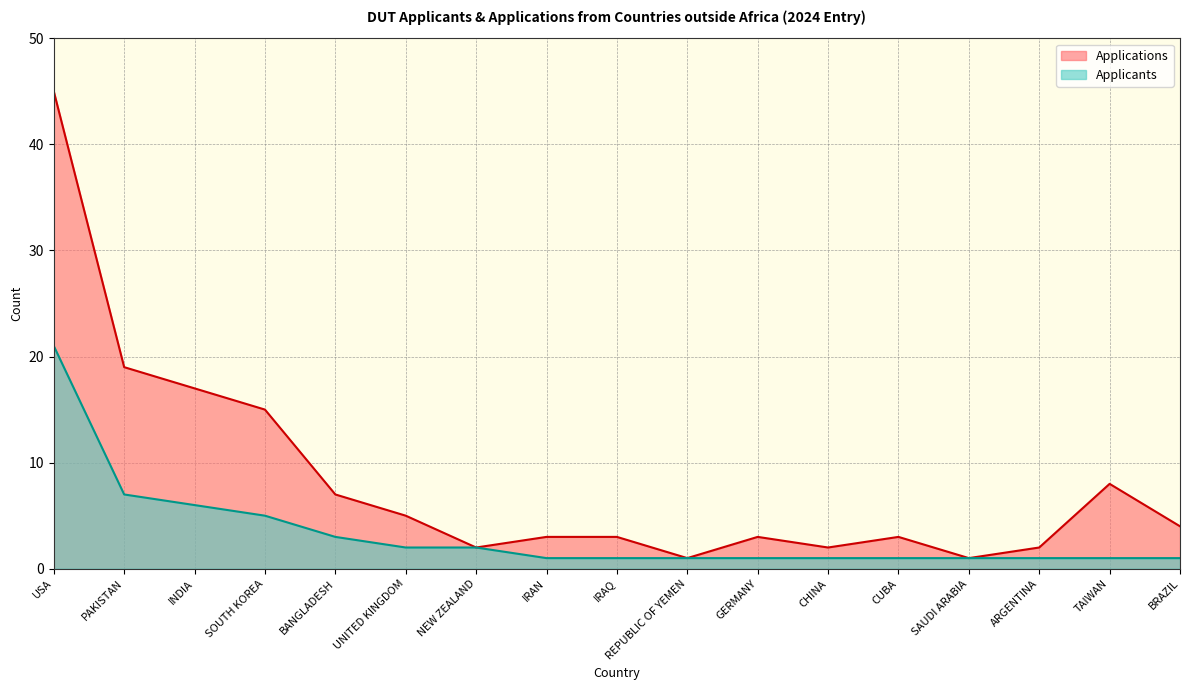

How many series are shown in this chart?

2